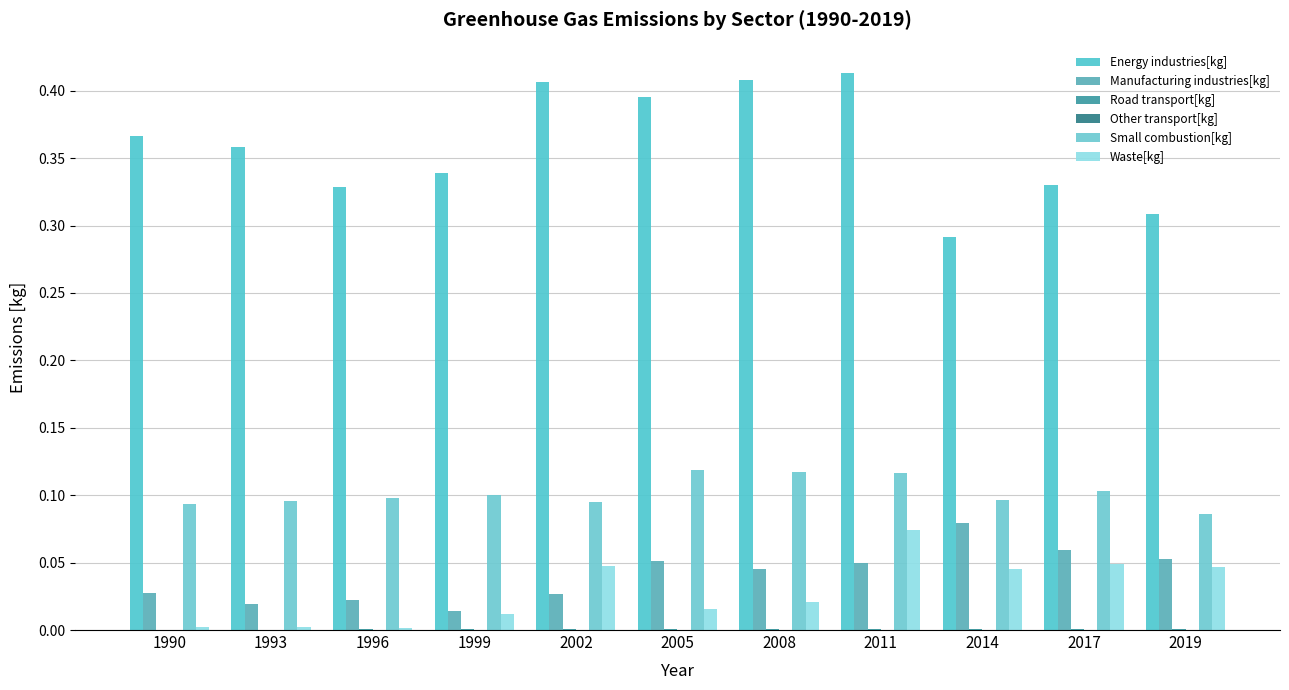

How many groups of bars are there?

11